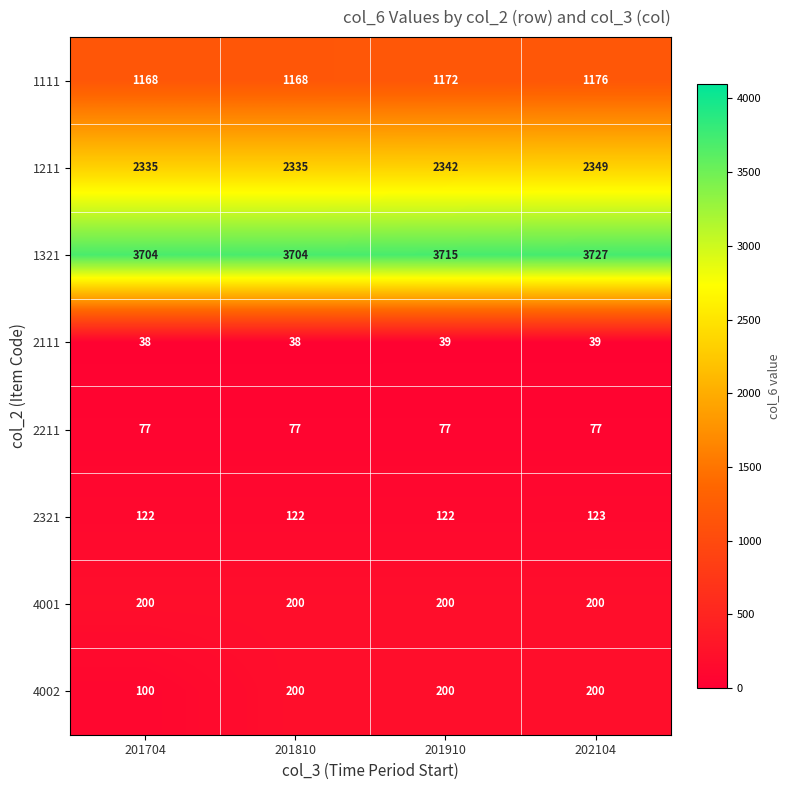

Where is 1321 nearest to the value 3715?

201910